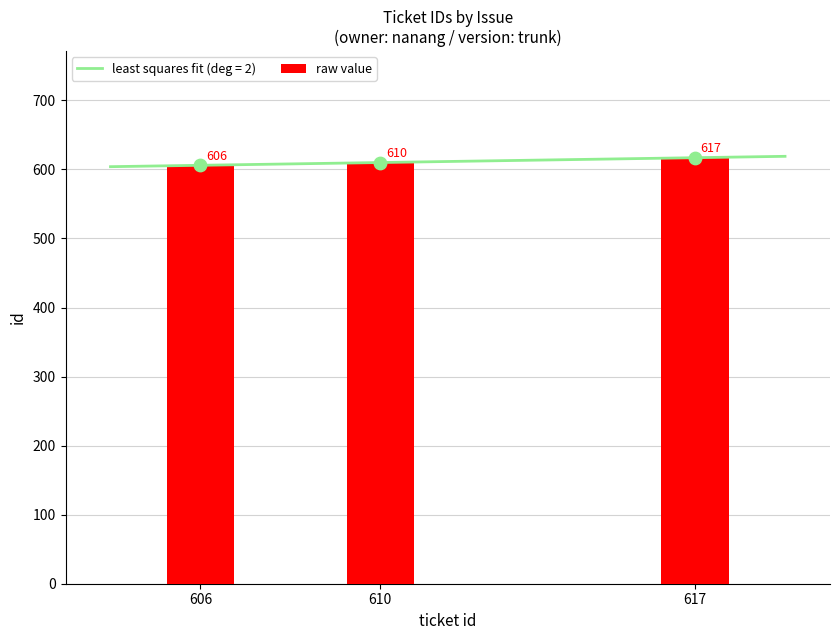

Which has a higher value, 606 or 610?

610